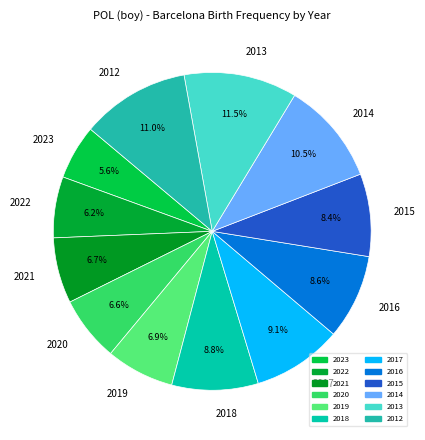

What is the smallest slice in the pie chart?

2023